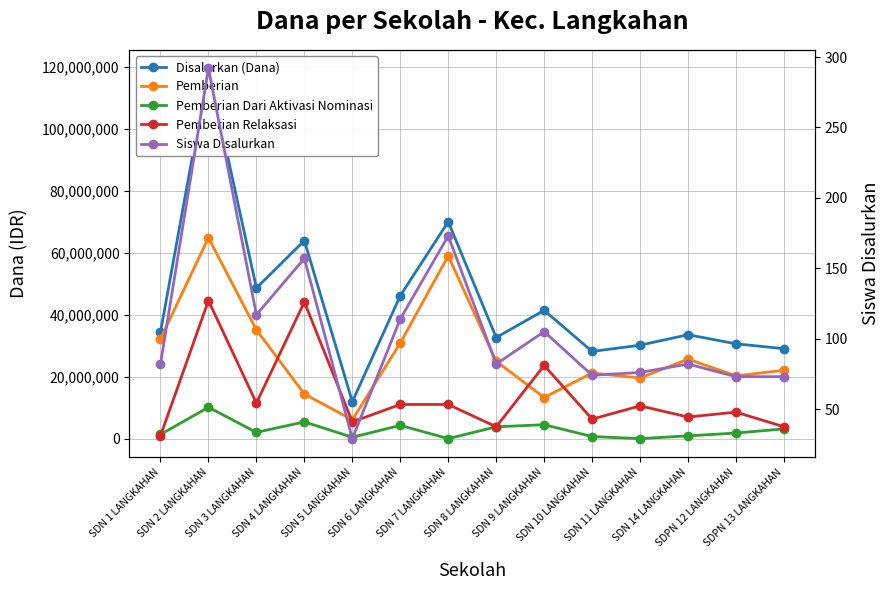

What is the difference between the maximum and minimum values in the Disalurkan (Dana) series?

107550000